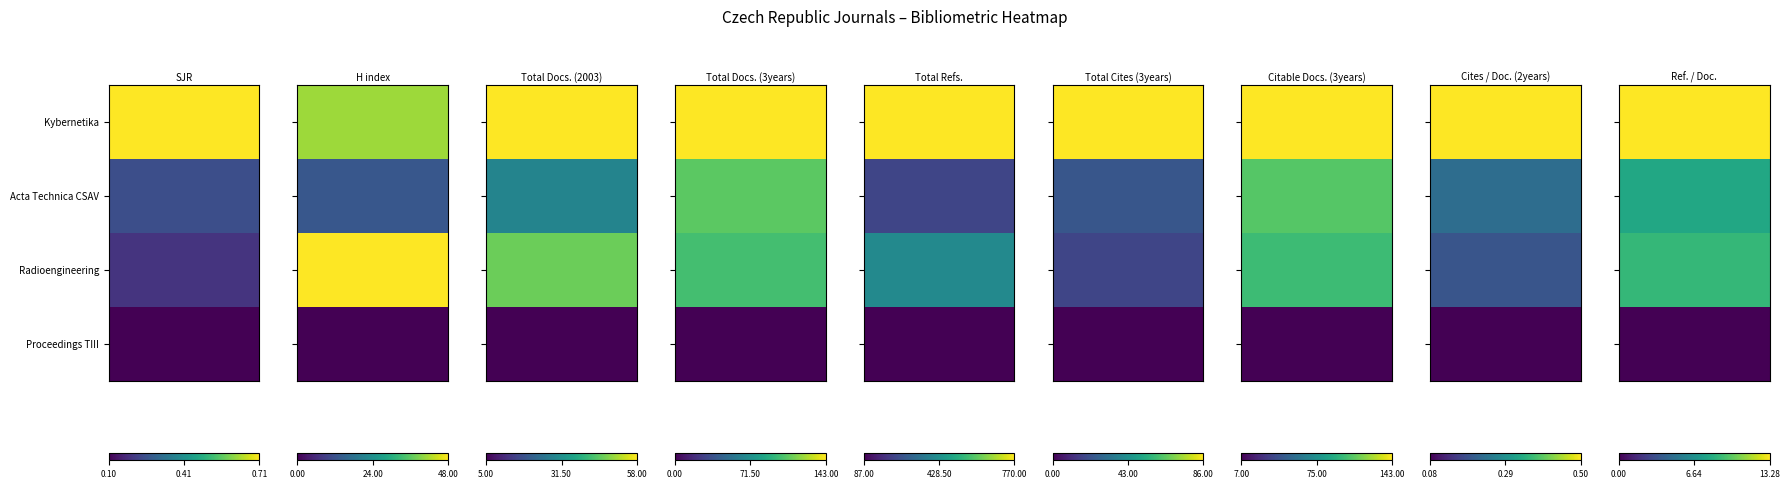

List the series in order of their overall mean, lowest first.

Proceedings TIII, Acta Technica CSAV, Radioengineering, Kybernetika